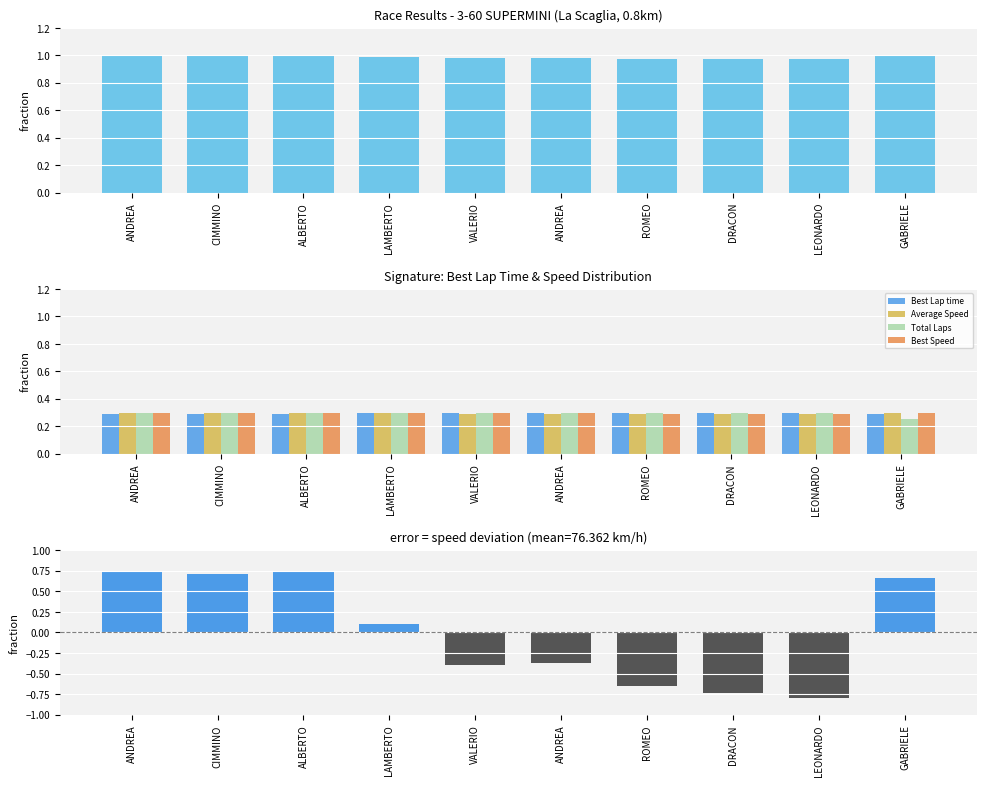

What is the label of the 5th bar from the left?

VALERIO